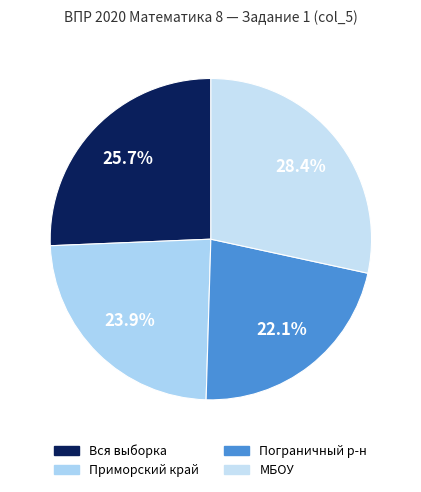

How many segments does this pie chart have?

4